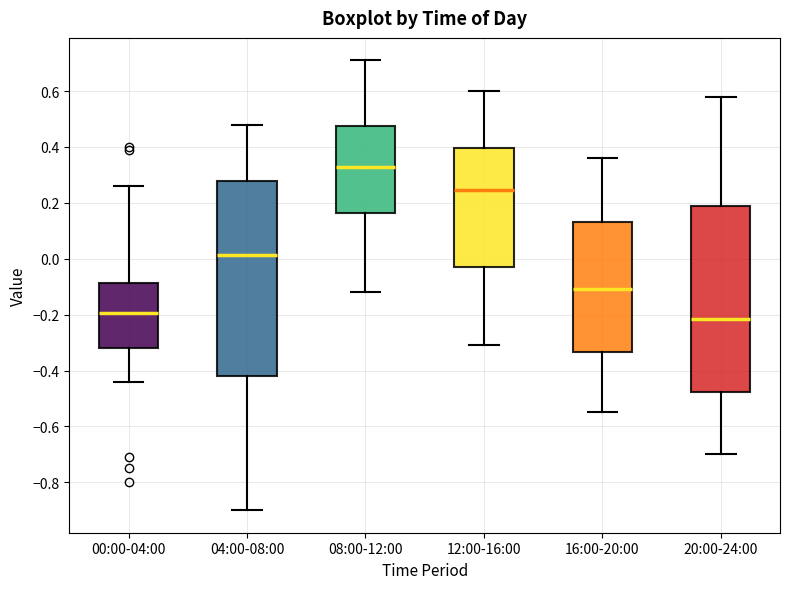

Which box is the tallest, from its lower edge to its upper edge?

04:00-08:00